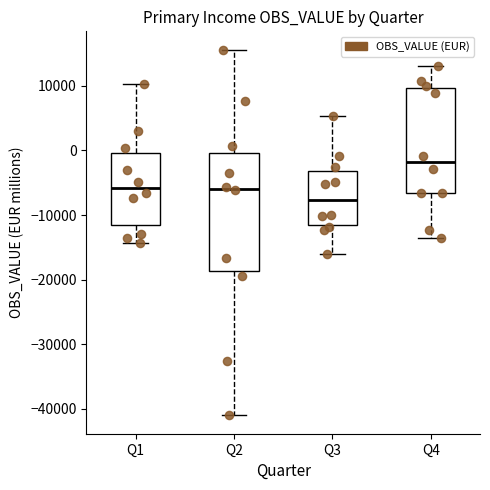

Which box is the tallest, from its lower edge to its upper edge?

Q2